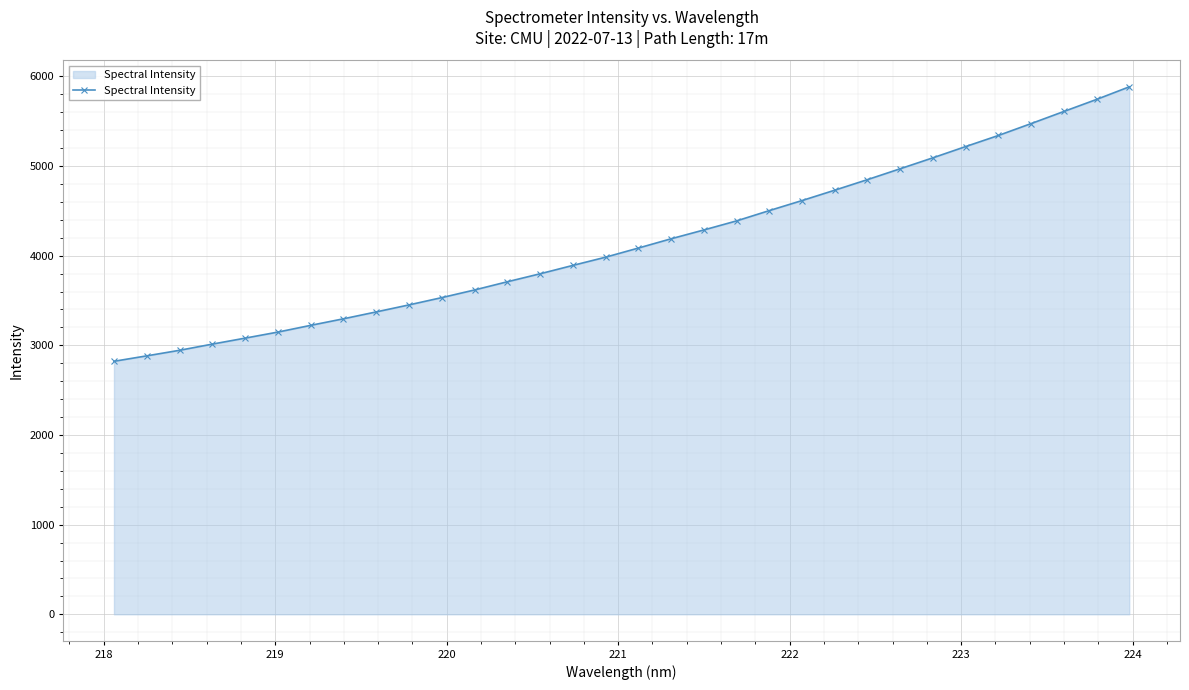

What is the smallest value displayed?

2821.9